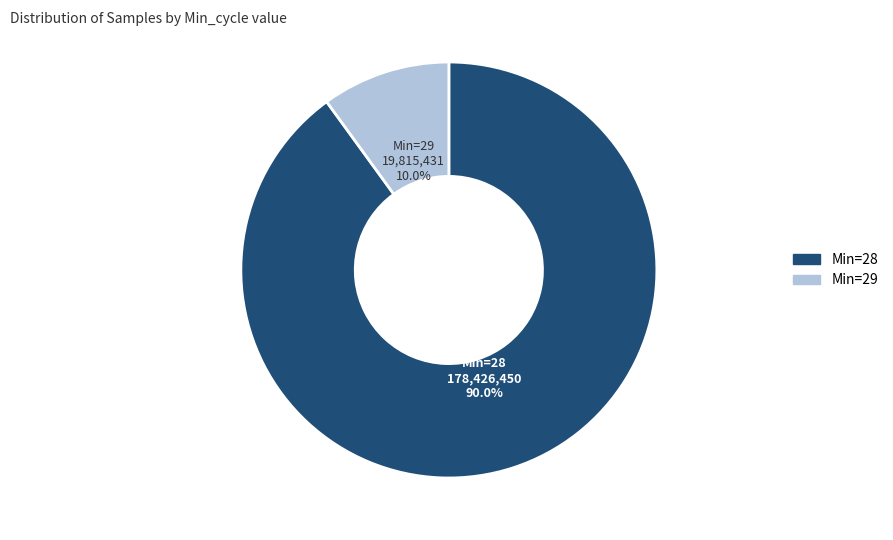

Is there any slice that represents more than half of the pie?

Yes